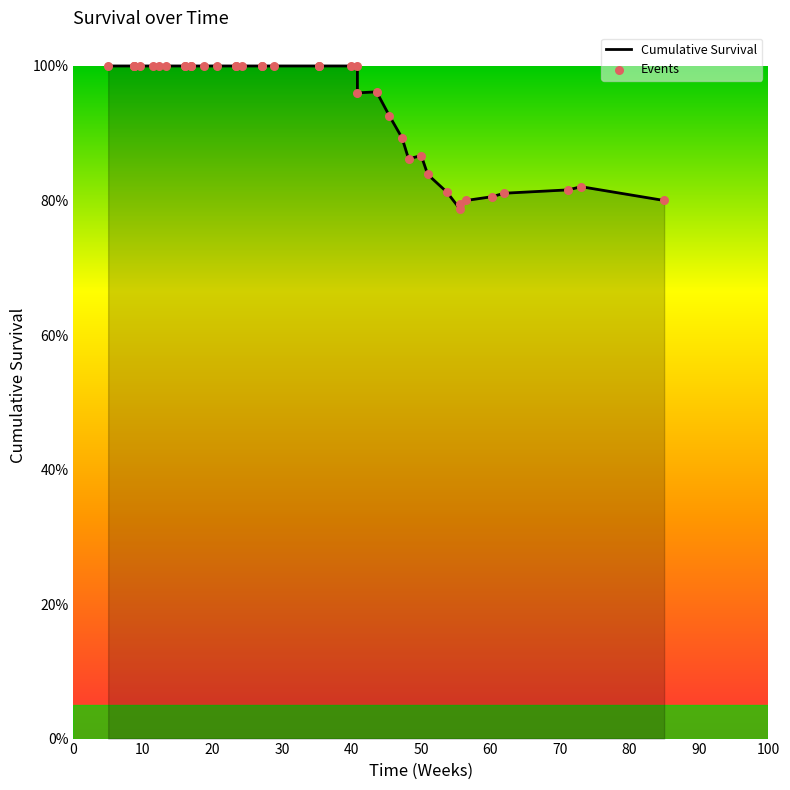

Which series reaches the minimum Y coordinate?

Cumulative Survival